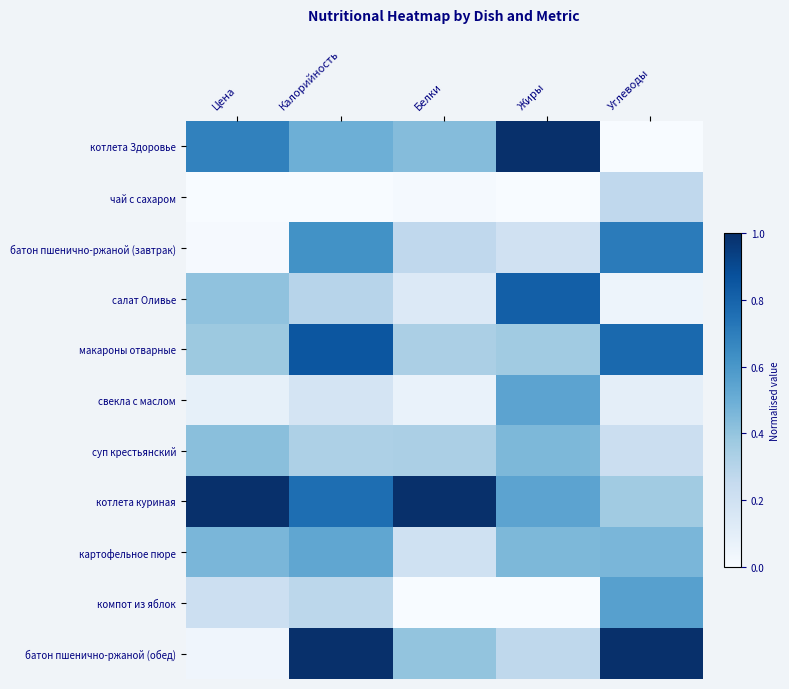

List the series in order of their peak value, highest first.

котлета Здоровье, котлета куриная, батон пшенично-ржаной (обед), макароны отварные, салат Оливье, батон пшенично-ржаной (завтрак), компот из яблок, свекла с маслом, картофельное пюре, суп крестьянский, чай с сахаром